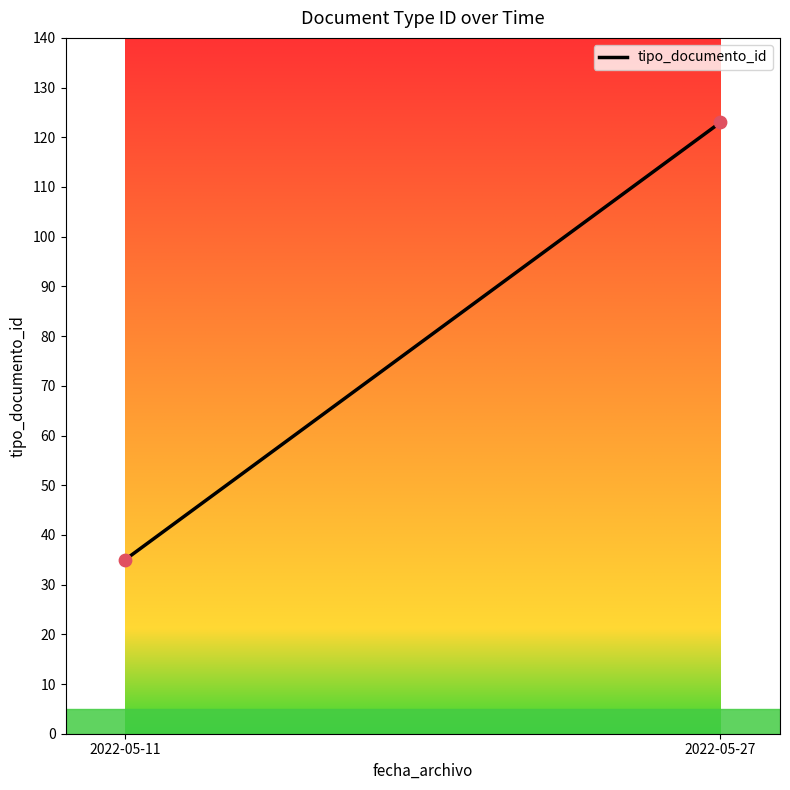

What is the range of Y values (max minus min)?

88